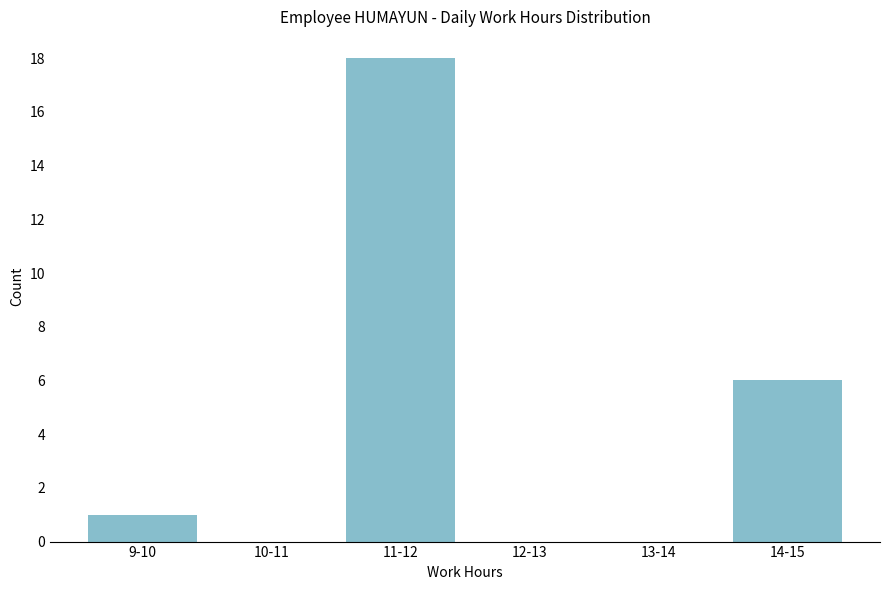

Reading left to right, extract all data points from this chart.

9-10=1	10-11=0	11-12=18	12-13=0	13-14=0	14-15=6